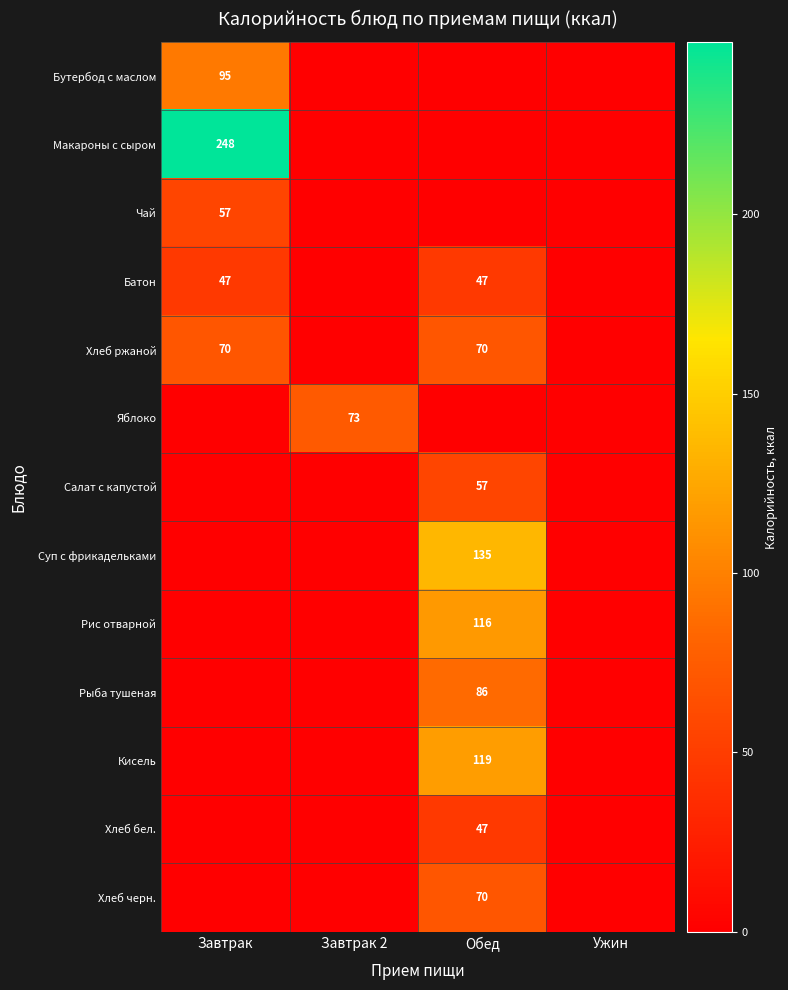

Is it true that Хлеб ржаной equals 15 at Завтрак?

False